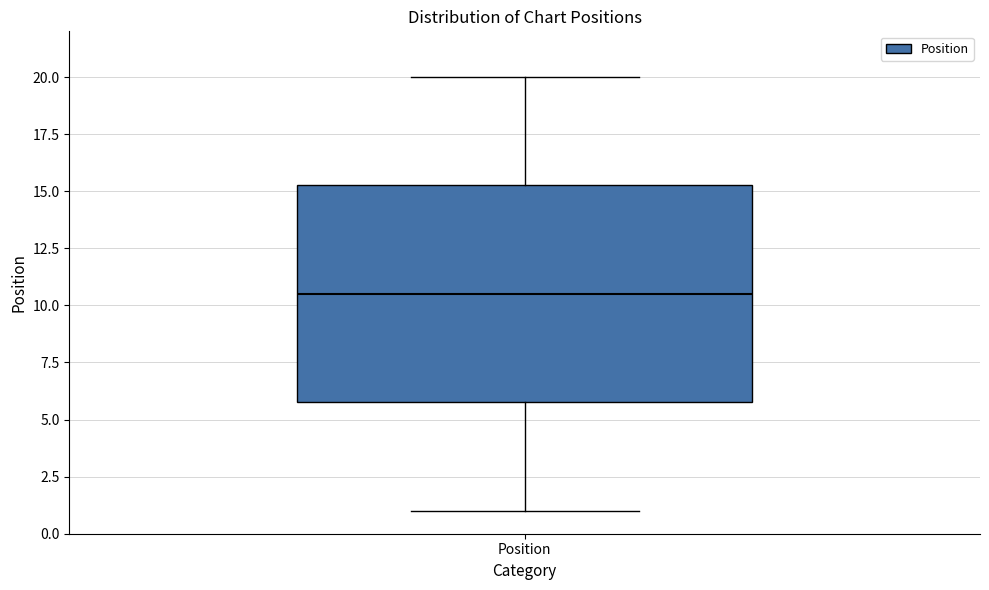

Where does the upper whisker of the box for Position end on the y-axis? The values are not printed on the chart, so give them approximately, as read against the axis.

20.0